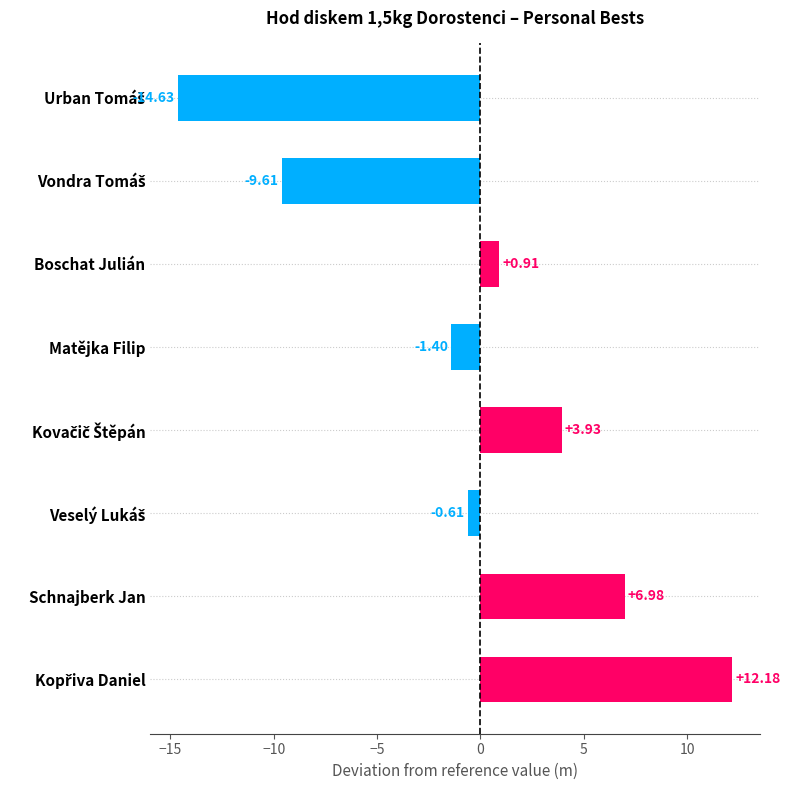

How many data points are above 0?

4